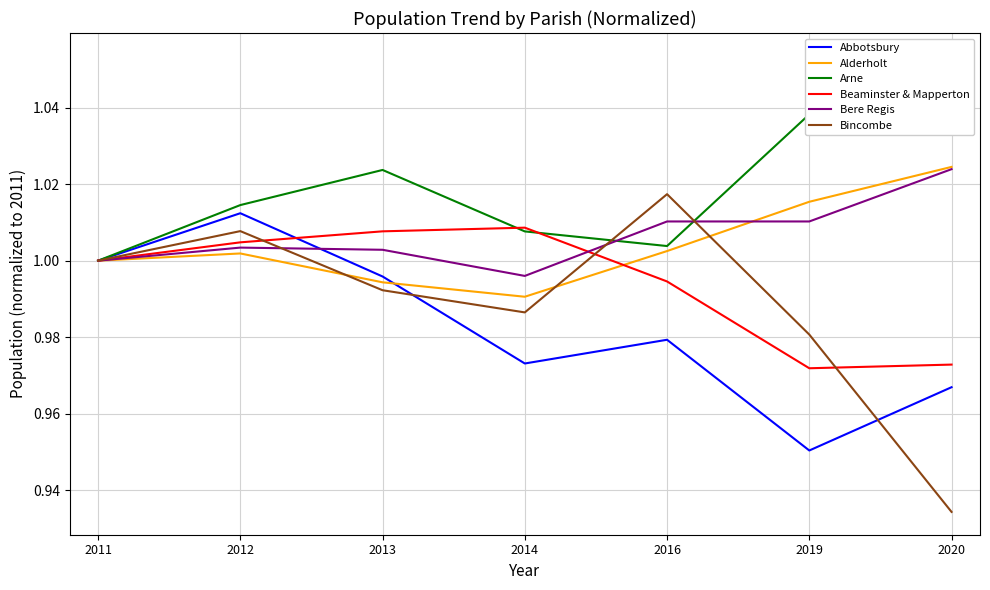

True or false: Bincombe and Bere Regis intersect in this chart.

True